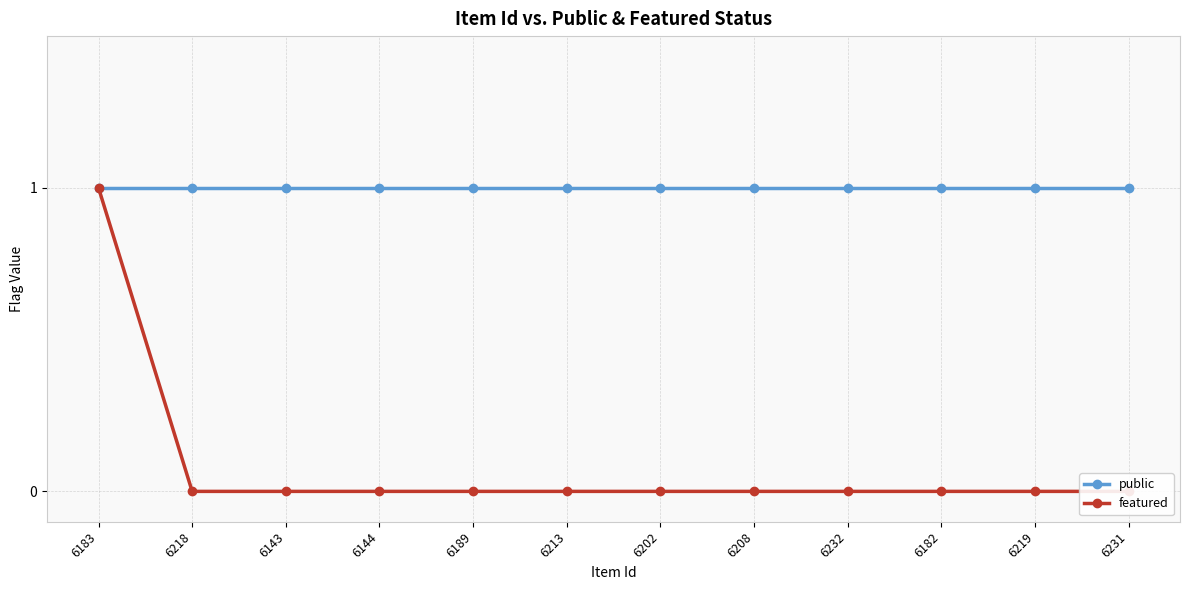

Where is public nearest to the value 1?

6183